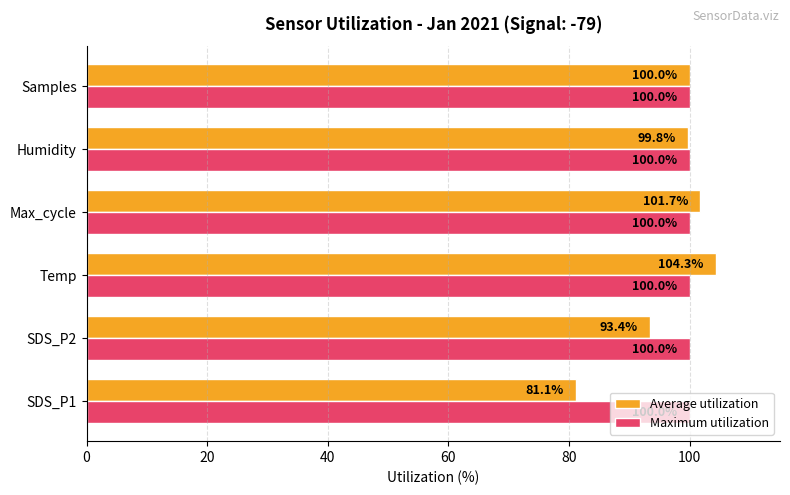

What is the minimum value shown in the chart?

81.1